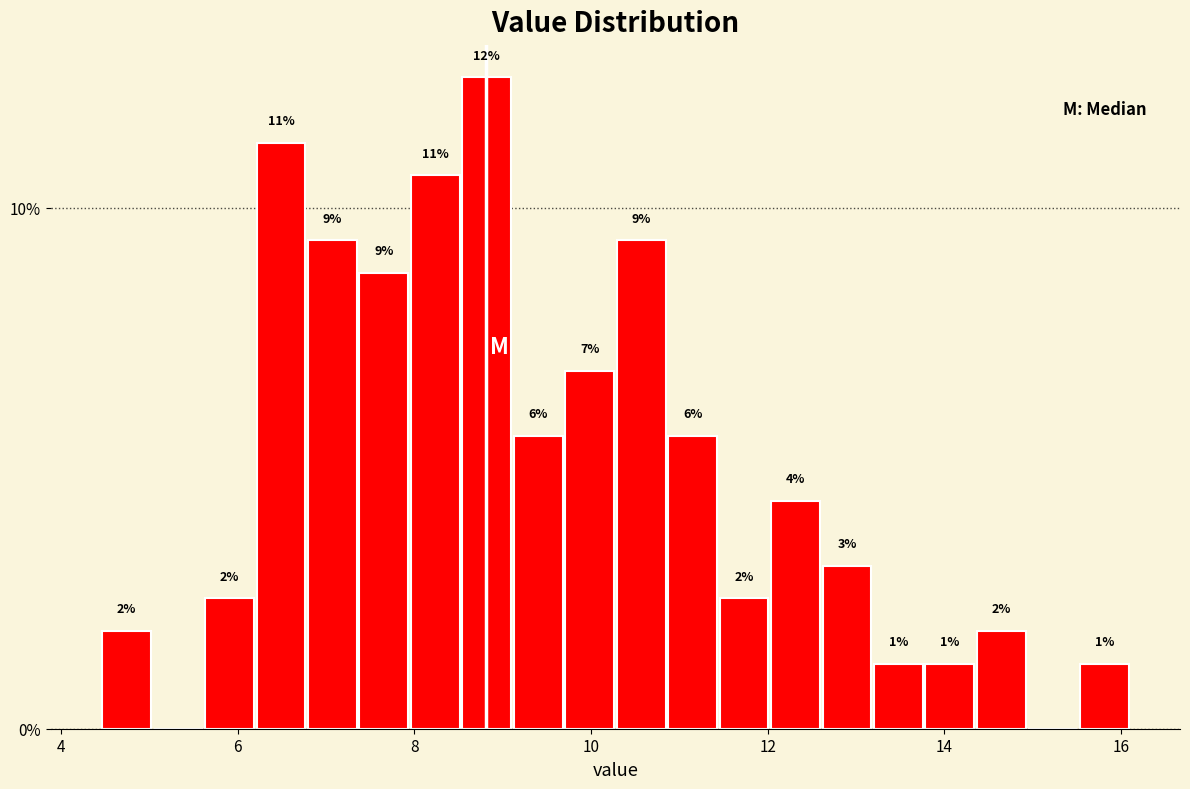

Read against the x-axis, roughly where is the centre of the tallest bar?

8.8